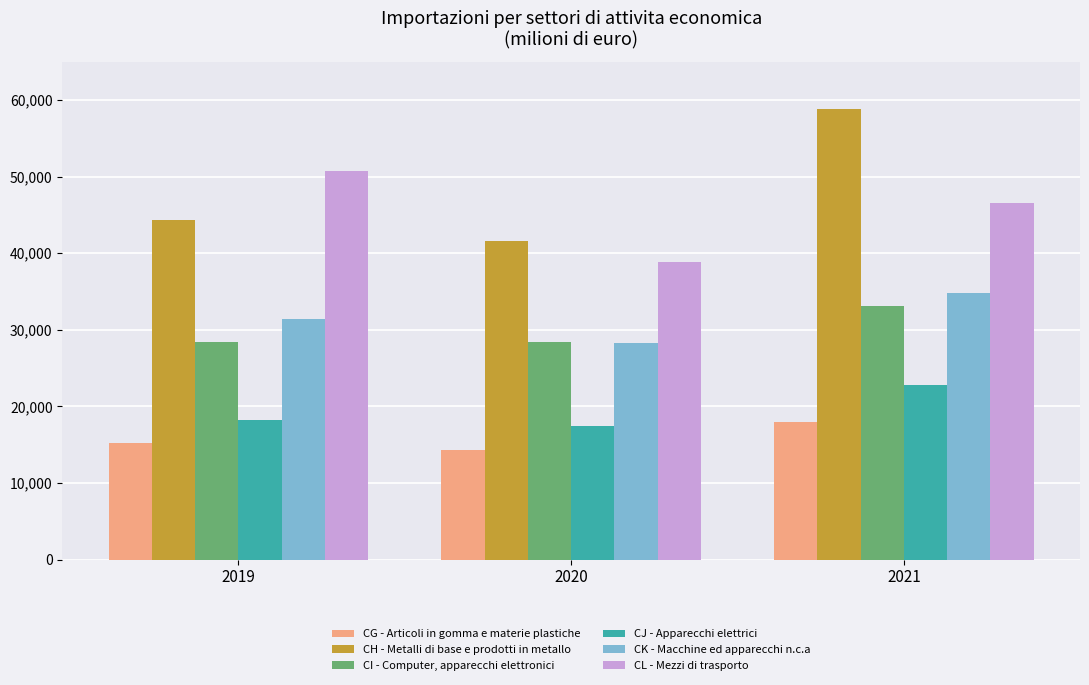

How many groups of bars are there?

3